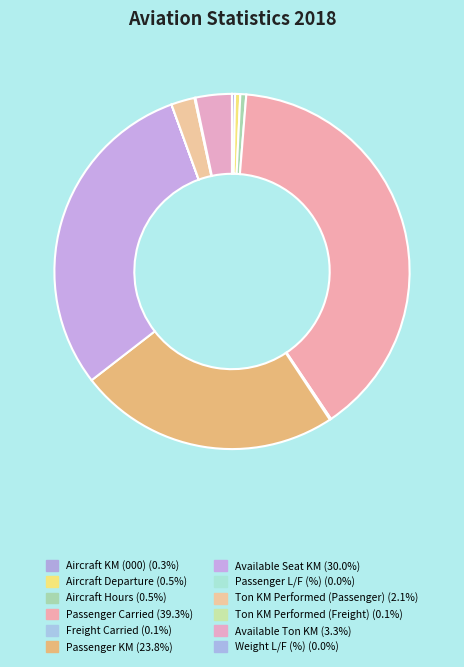

What is the smallest slice in the pie chart?

Weight L/F (%)